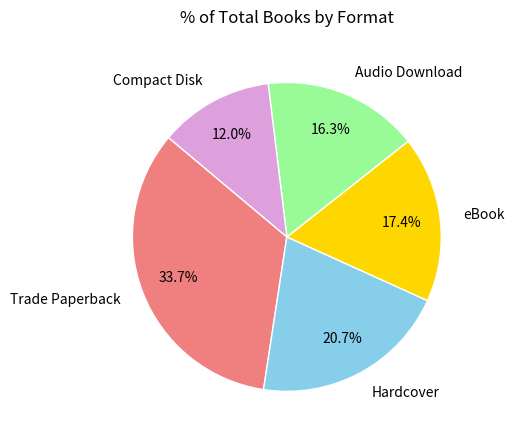

True or false: Audio Download accounts for 31% of the total.

False